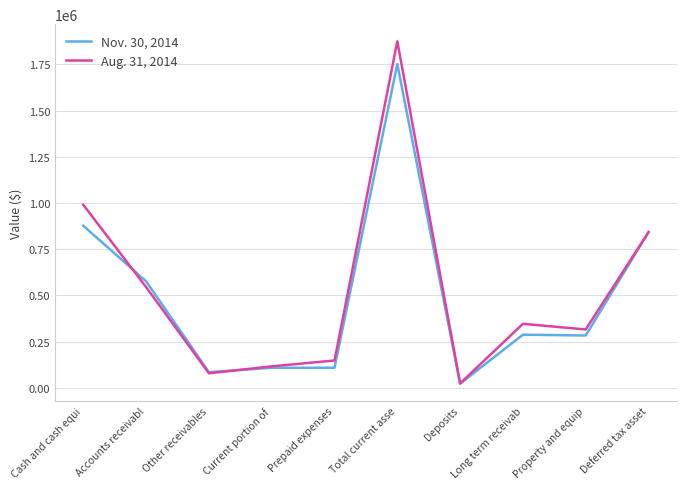

Rank the series at Cash and cash equi from highest to lowest value.

Aug. 31, 2014, Nov. 30, 2014